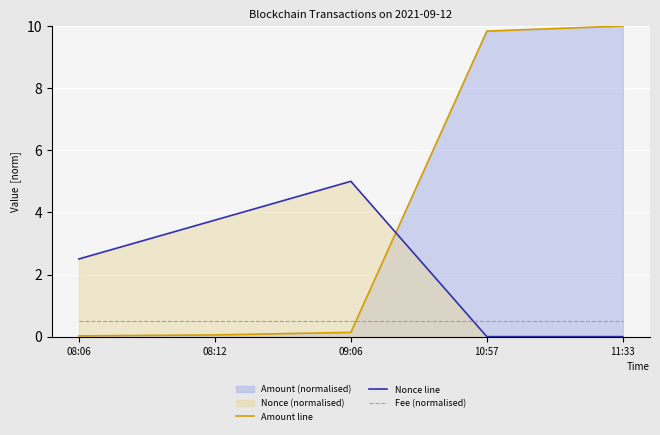

What is the maximum value shown in the chart?

10.0